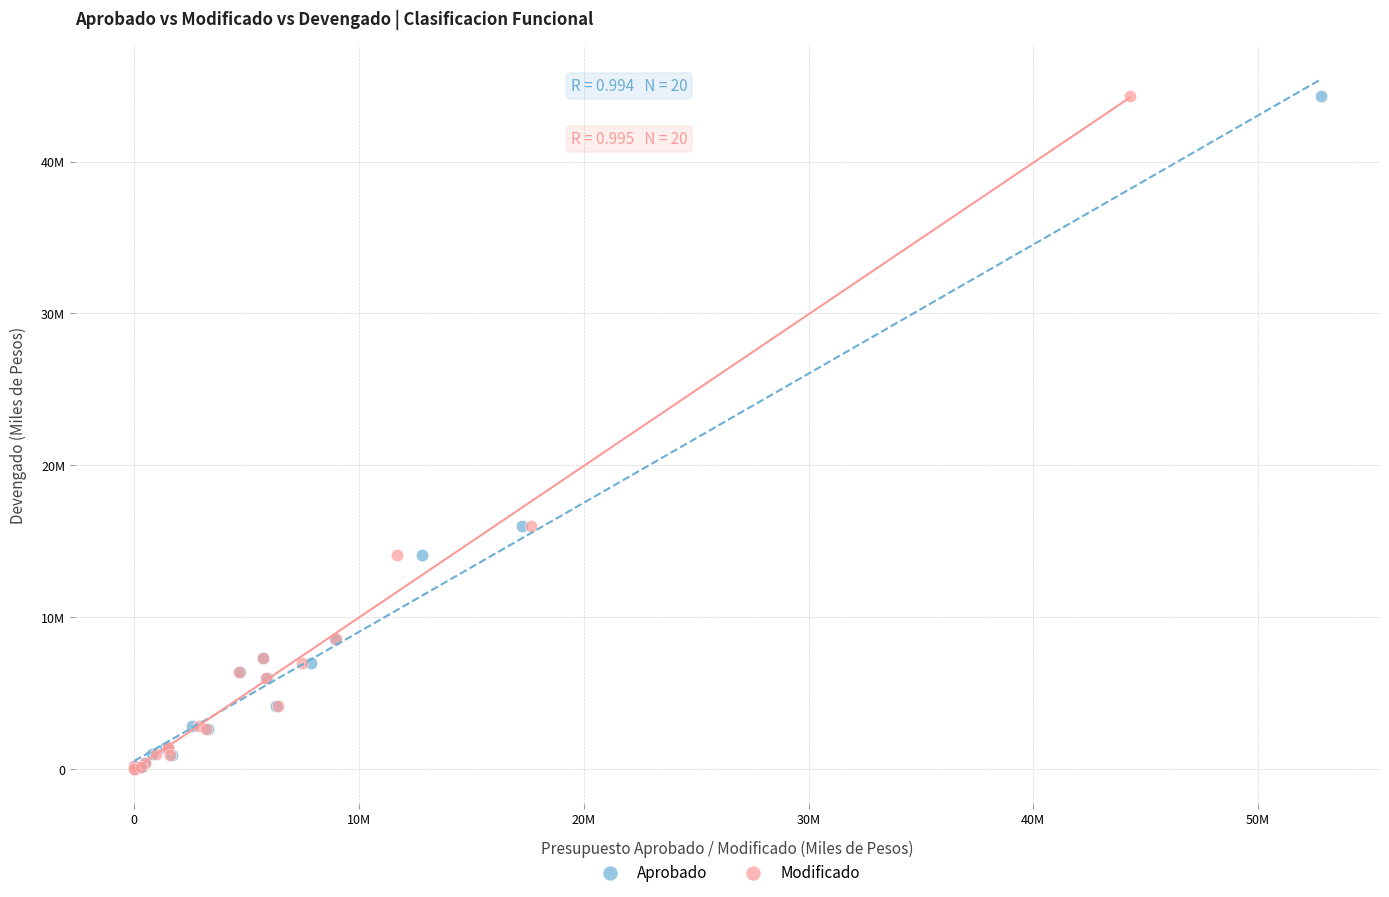

What are all the series names shown in the legend?

Aprobado, Modificado